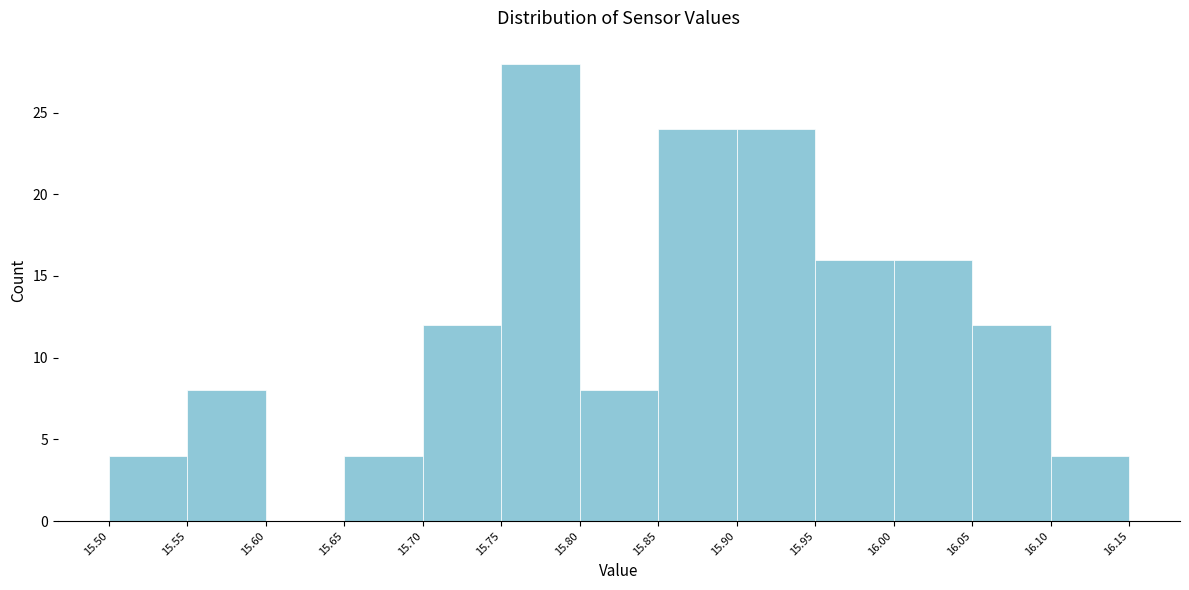

What is the height of the bar covering 15.90 to 15.95 on the x-axis? The values are not printed on the chart, so give them approximately, as read against the axis.

24